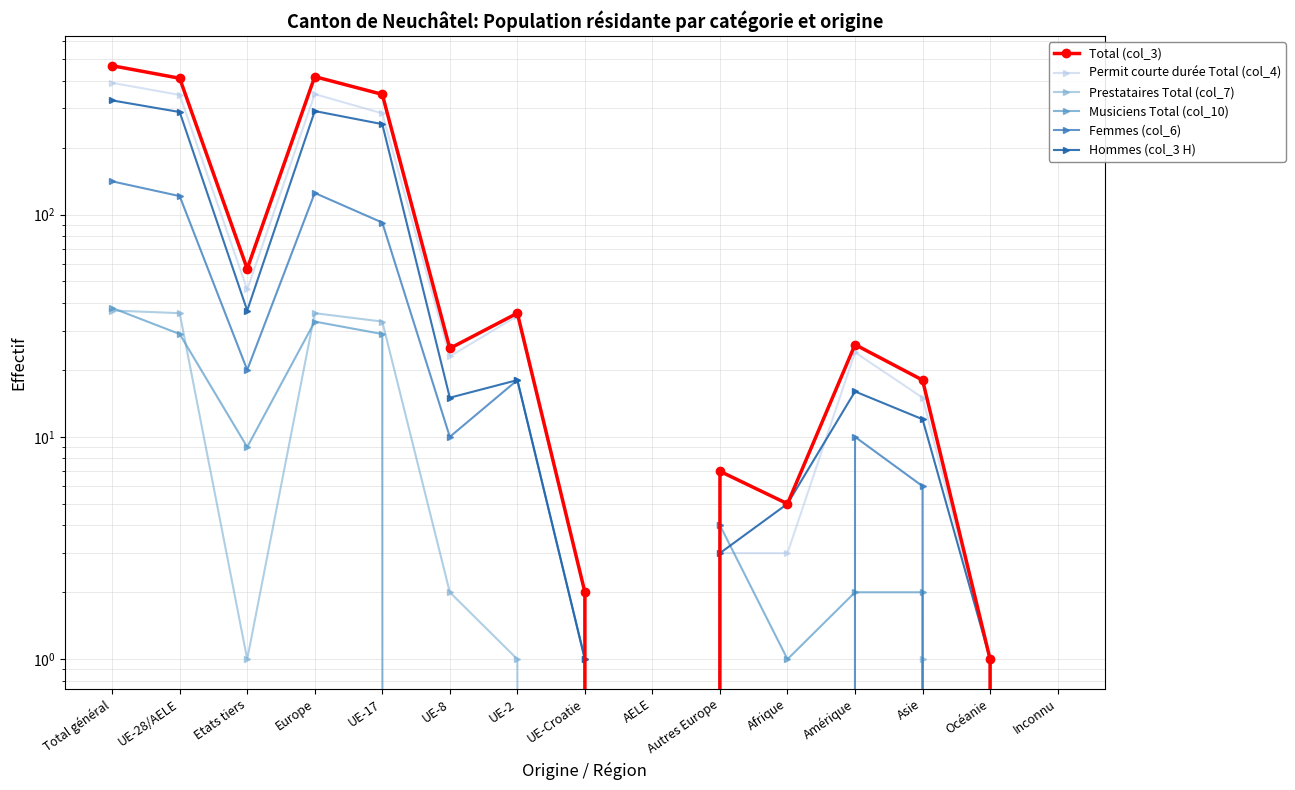

Reading left to right, list all the values displayed in this chart.

Total (col_3): 467	410	57	417	347	25	36	2	0	7	5	26	18	1	0
Permit courte durée Total (col_4): 391	345	46	348	285	23	35	2	0	3	3	24	15	1	0
Prestataires Total (col_7): 37	36	1	36	33	2	1	0	0	0	0	0	1	0	0
Musiciens Total (col_10): 38	29	9	33	29	0	0	0	0	4	1	2	2	0	0
Femmes (col_6): 141	121	20	125	92	10	18	1	0	4	0	10	6	0	0
Hommes (col_3 H): 326	289	37	292	255	15	18	1	0	3	5	16	12	1	0